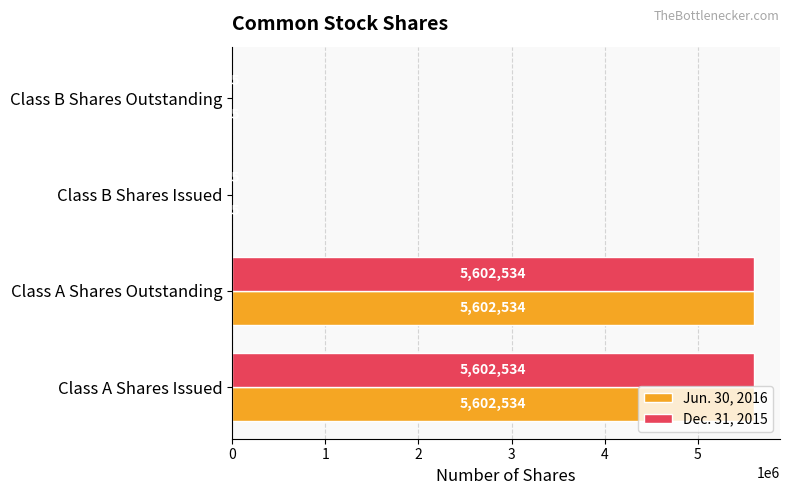

What is the sum of the Jun. 30, 2016 values at Class B Shares Outstanding and Class A Shares Issued?

5602559